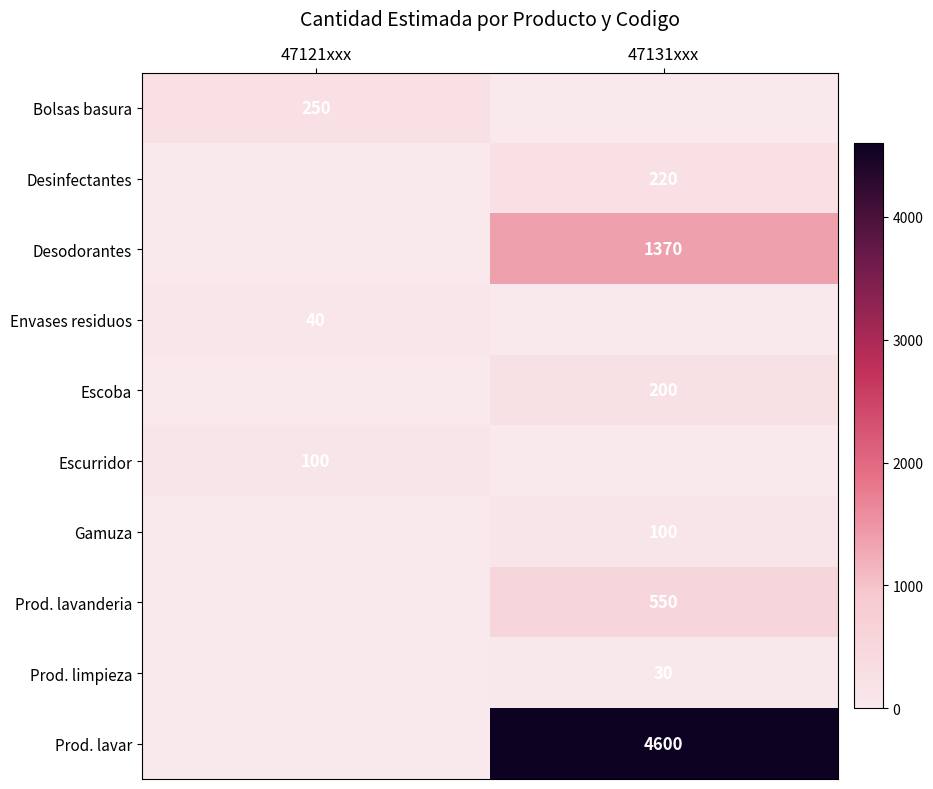

The Escoba series shows 84 at 47131xxx. True or false?

False